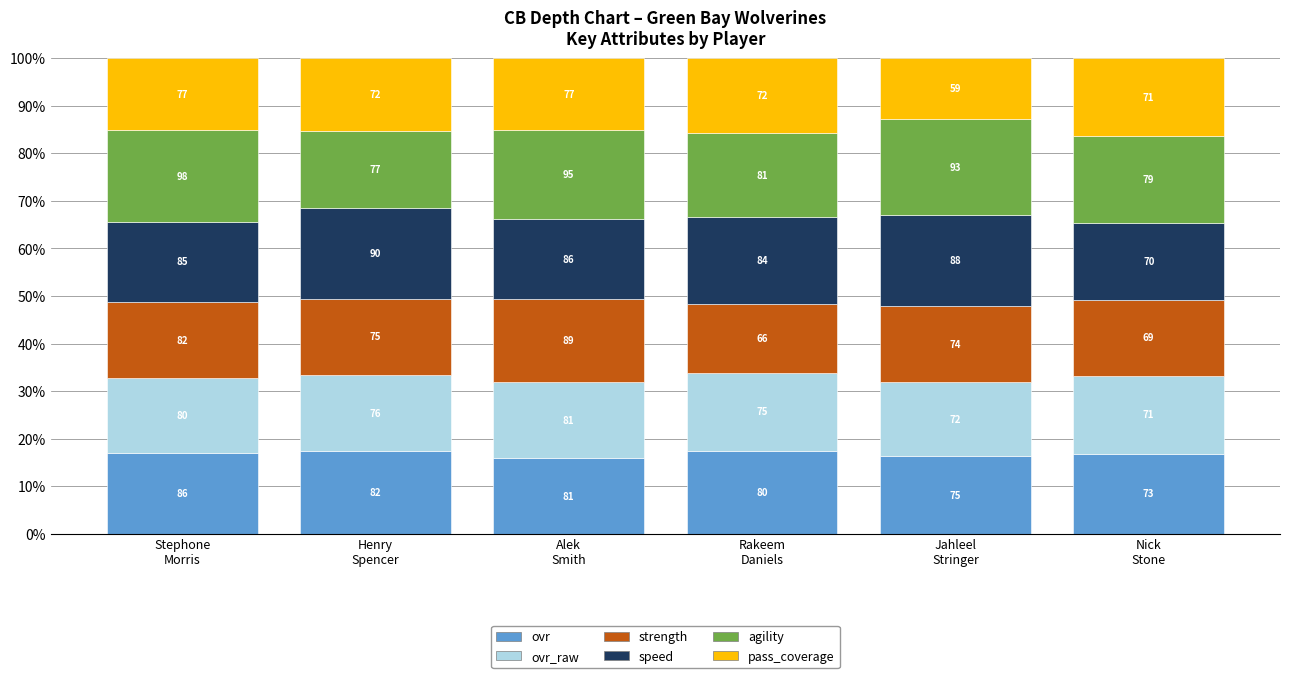

What is the label of the 1st bar from the left?

Stephone
Morris